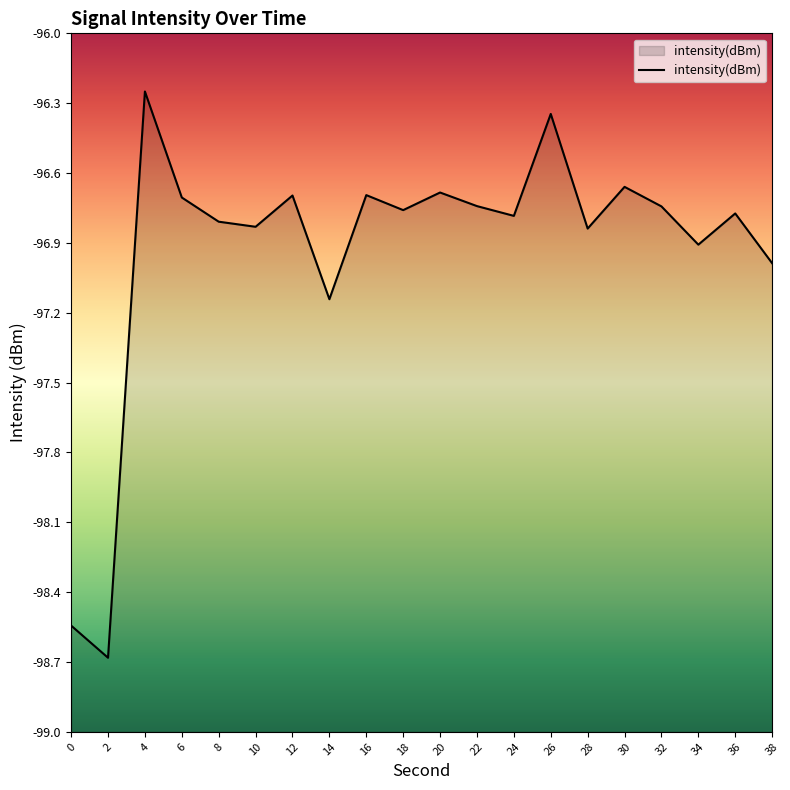

List the labels in order of value, smallest first.

2, 0, 14, 38, 34, 28, 10, 8, 24, 36, 18, 32, 22, 6, 12, 16, 20, 30, 26, 4